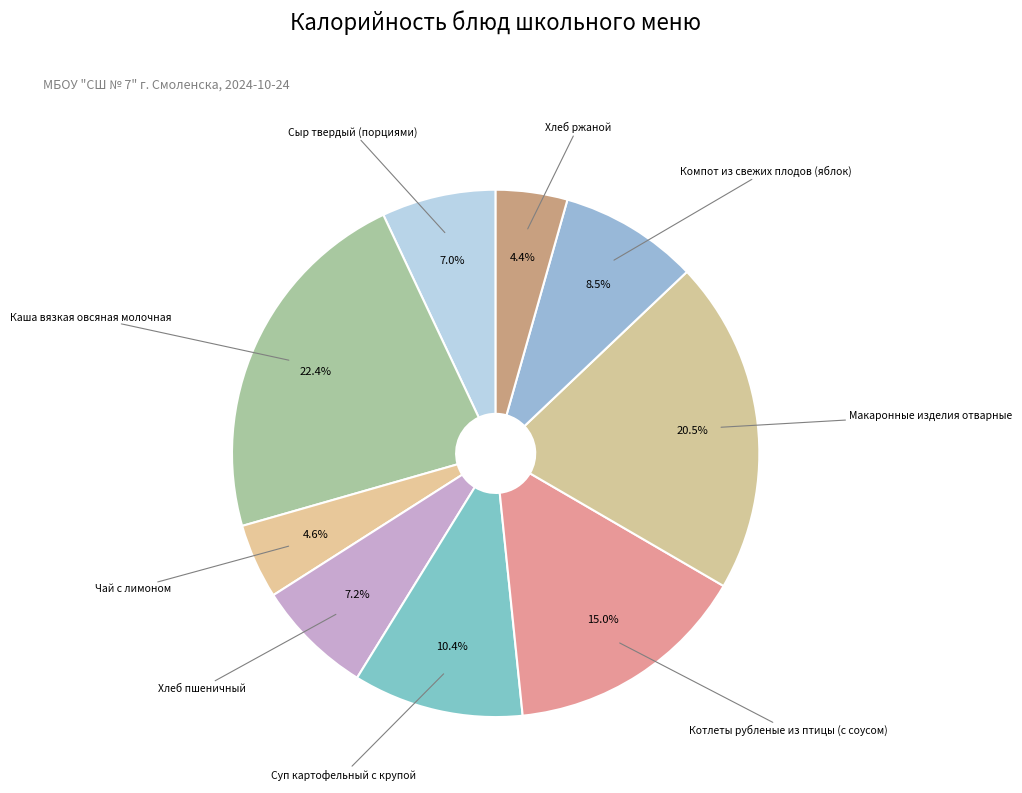

What is the smallest slice in the pie chart?

Хлеб ржаной